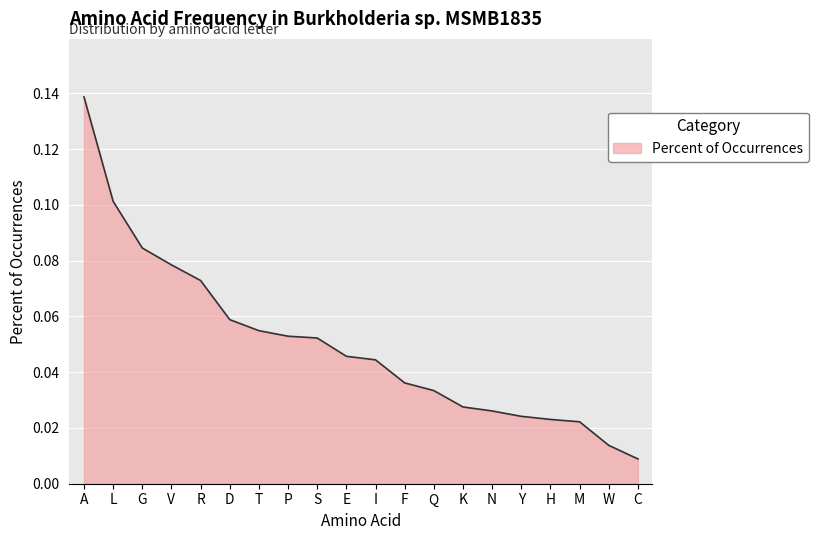

True or false: there are more than 2 points higher than both neighbors.

False